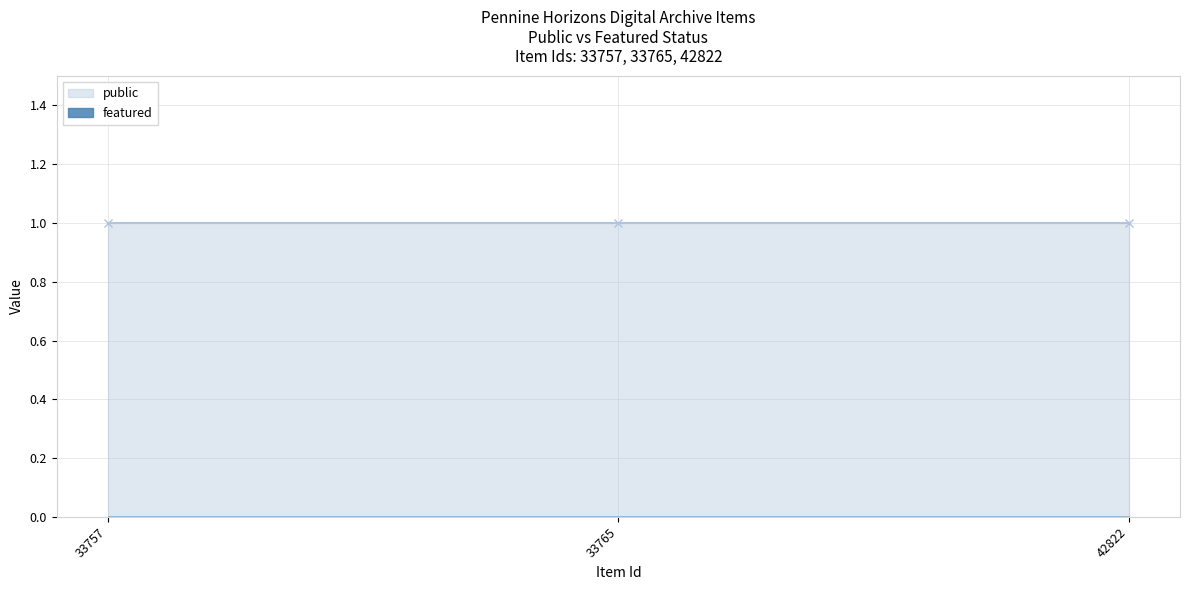

What is the minimum value for public?

1